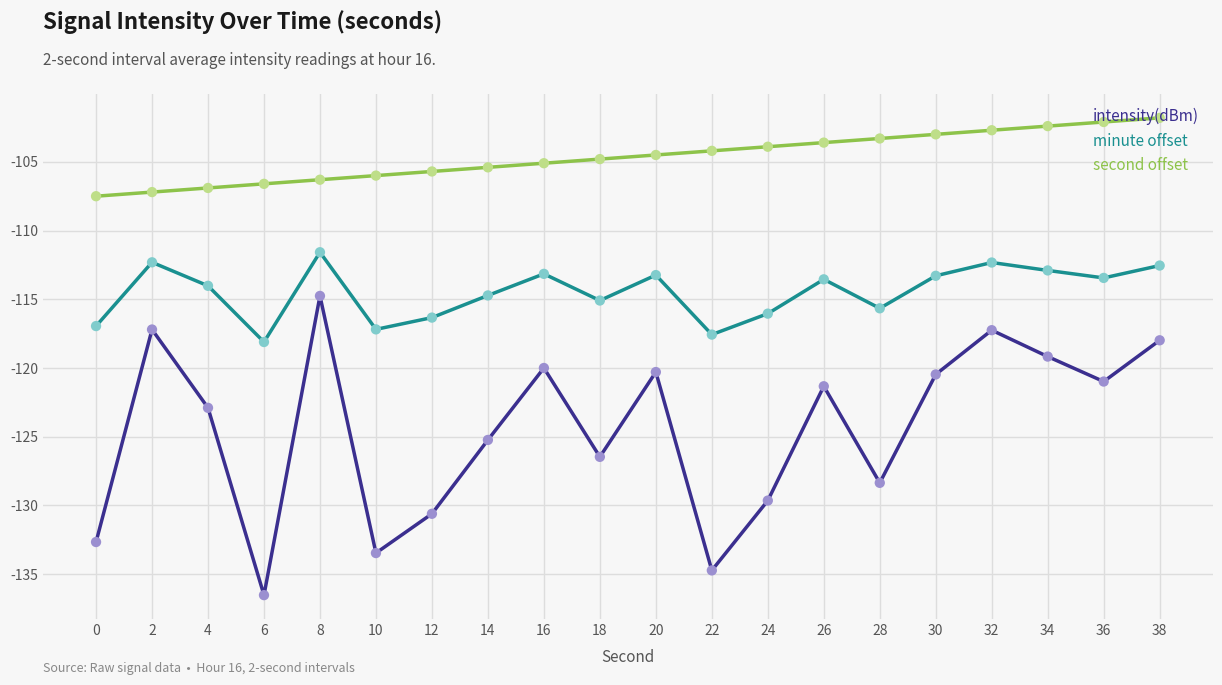

Which series has the widest spread of values?

intensity(dBm)